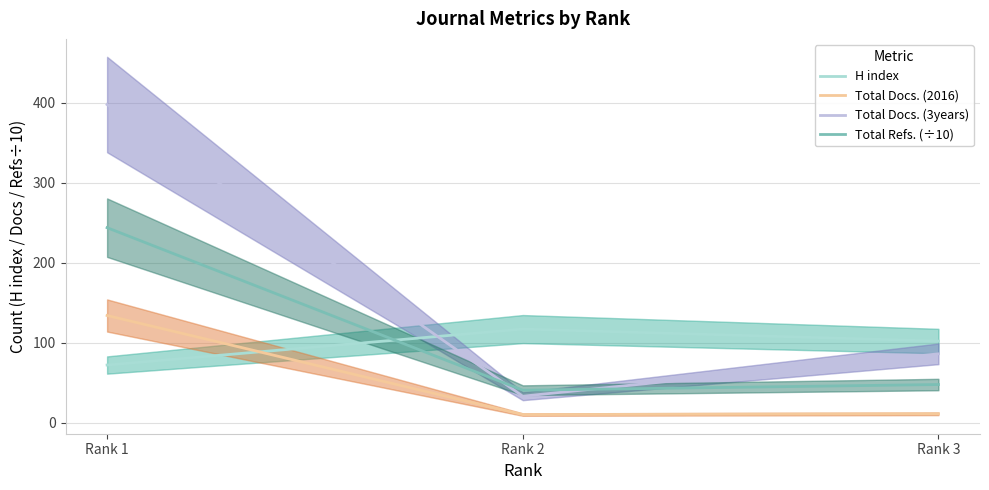

Which category has the highest value across all series?

Rank 1